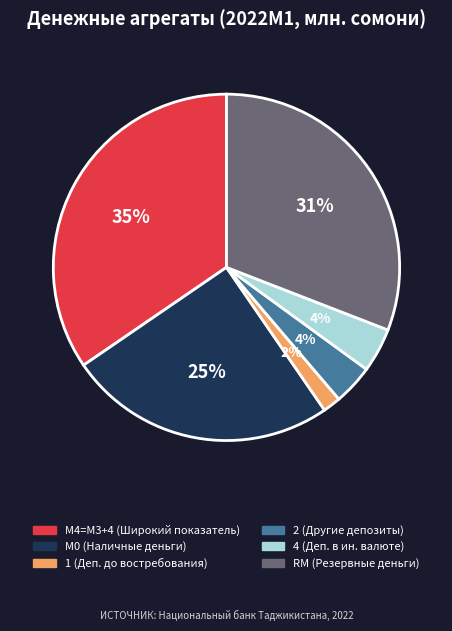

What is the largest slice in the pie chart?

М4=M3+4